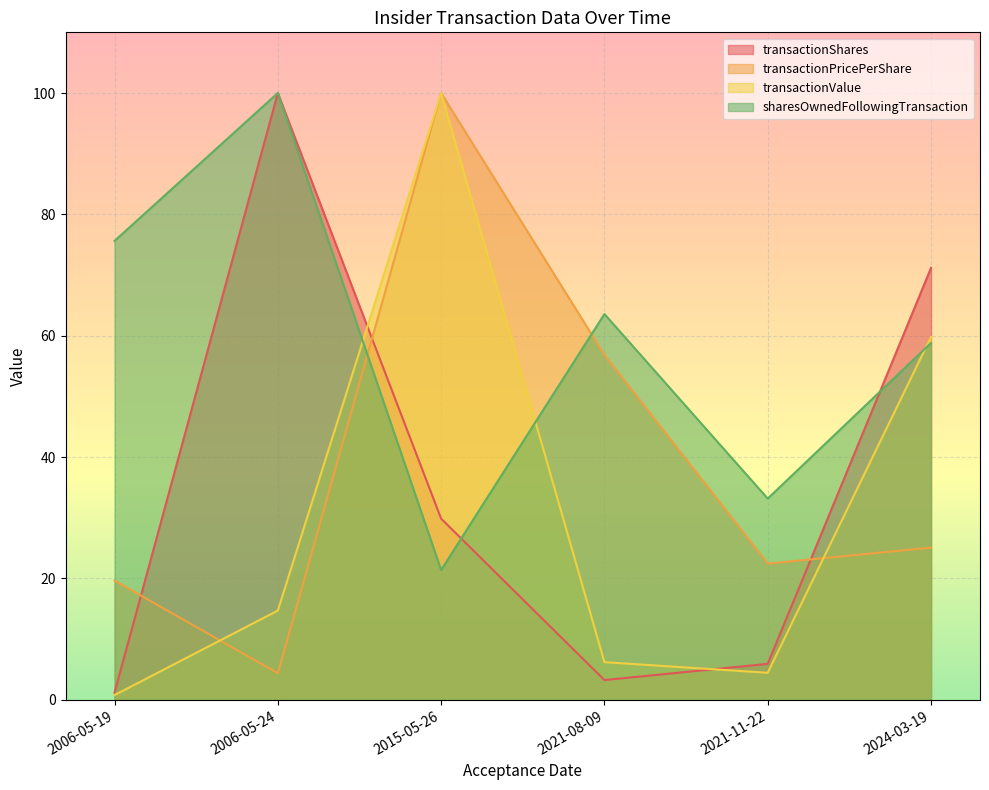

How many distinct data groups are displayed?

4